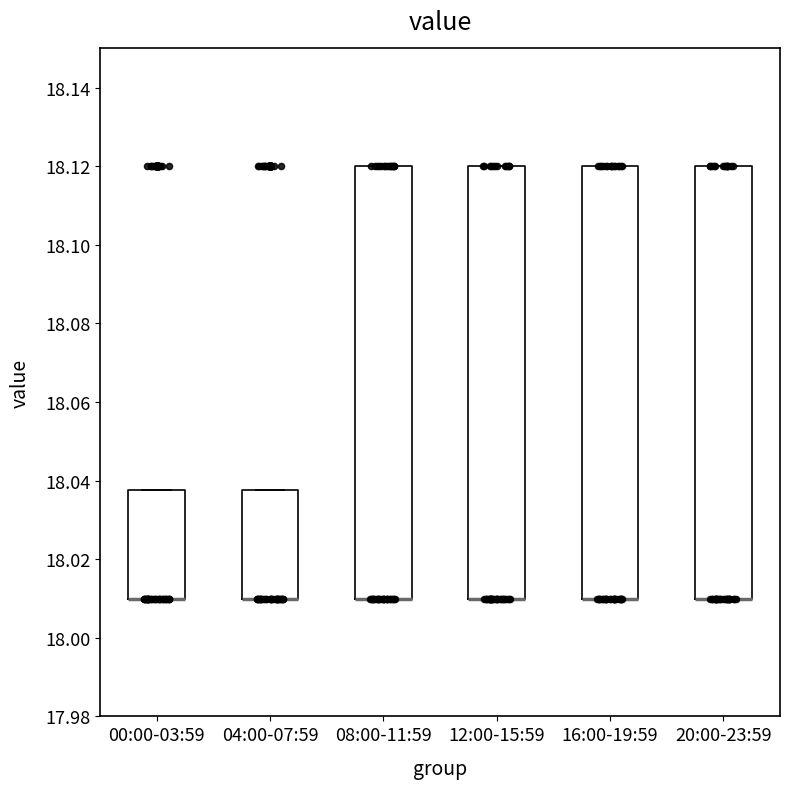

Where is the lower edge of the box for 20:00-23:59 on the y-axis? The values are not printed on the chart, so give them approximately, as read against the axis.

18.010